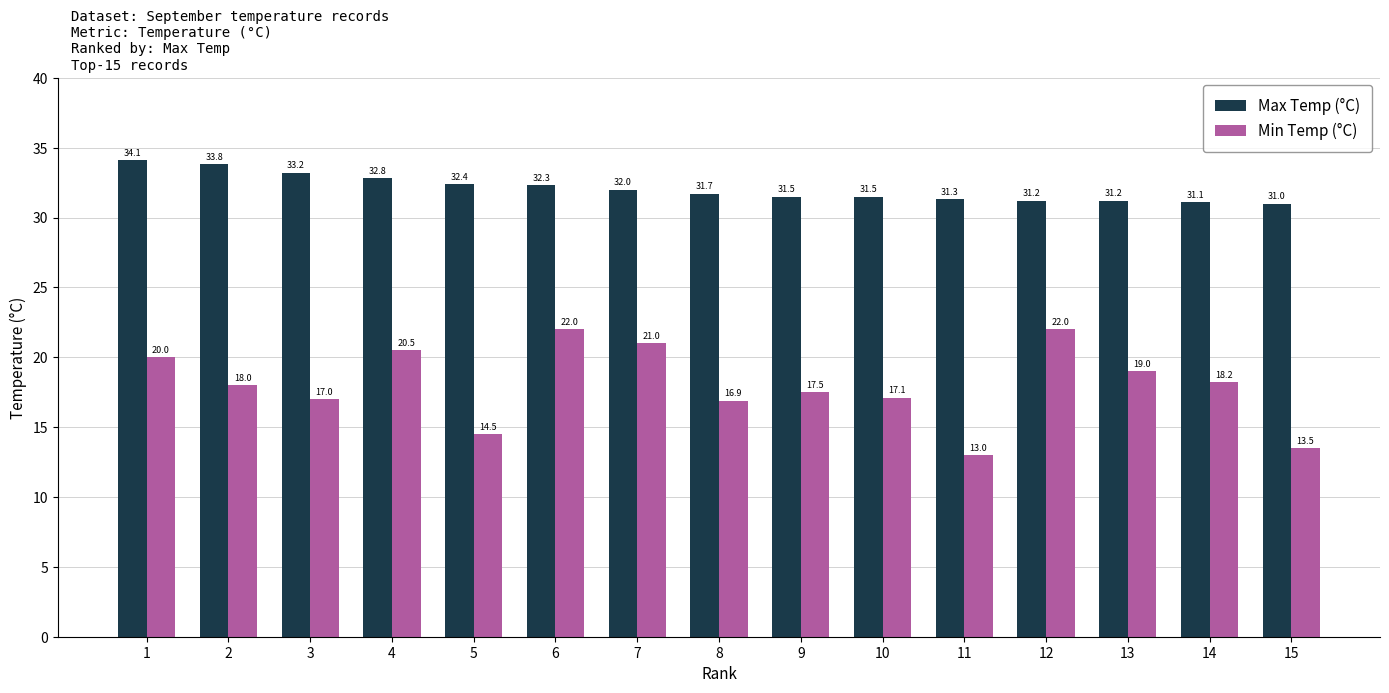

Reading left to right, list all the values displayed in this chart.

Max Temp (°C): 1=34.1	2=33.8	3=33.2	4=32.8	5=32.4	6=32.3	7=32.0	8=31.7	9=31.5	10=31.5	11=31.3	12=31.2	13=31.2	14=31.1	15=31.0
Min Temp (°C): 1=20.0	2=18.0	3=17.0	4=20.5	5=14.5	6=22.0	7=21.0	8=16.9	9=17.5	10=17.1	11=13.0	12=22.0	13=19.0	14=18.2	15=13.5